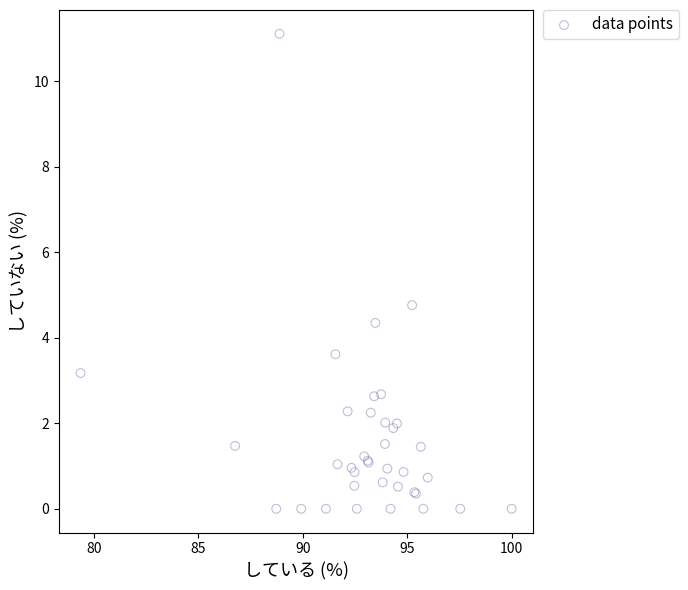

What Y value in the scatter plot is closest to 5?

4.8